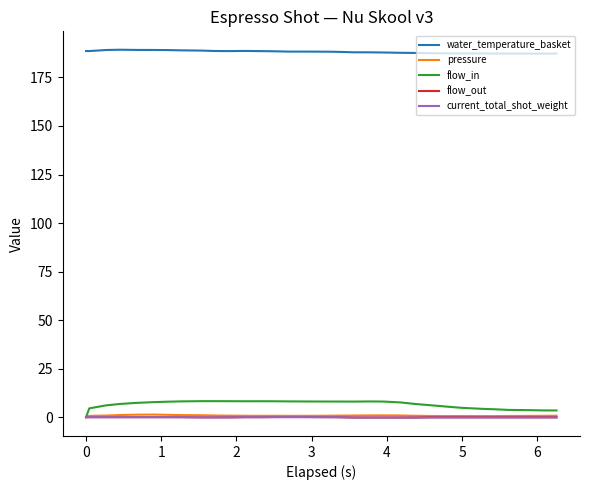

At how many categories does at least one series exceed 43?

32